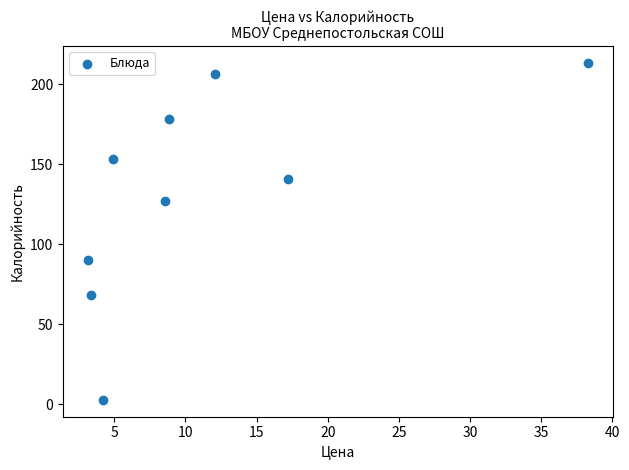

What is the range of X values (max minus min)?

35.1